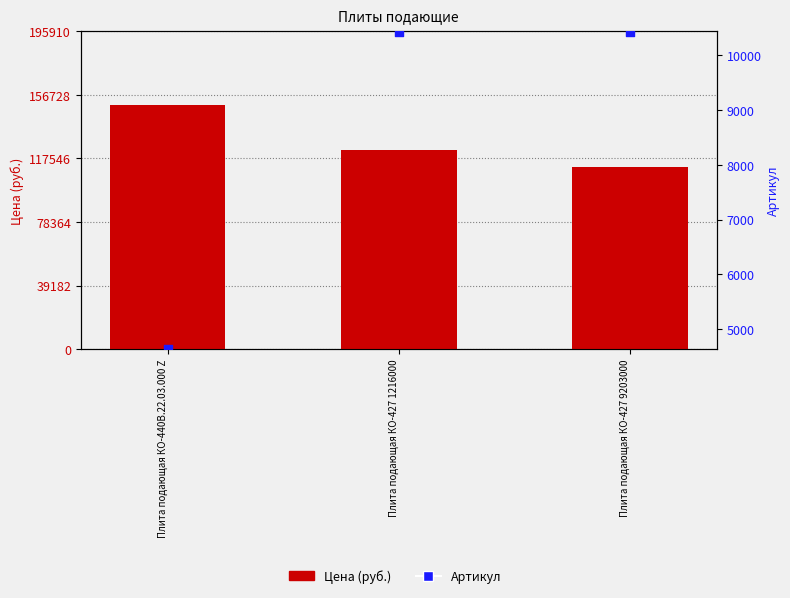

What are all the series names shown in the legend?

Цена (руб.), Артикул